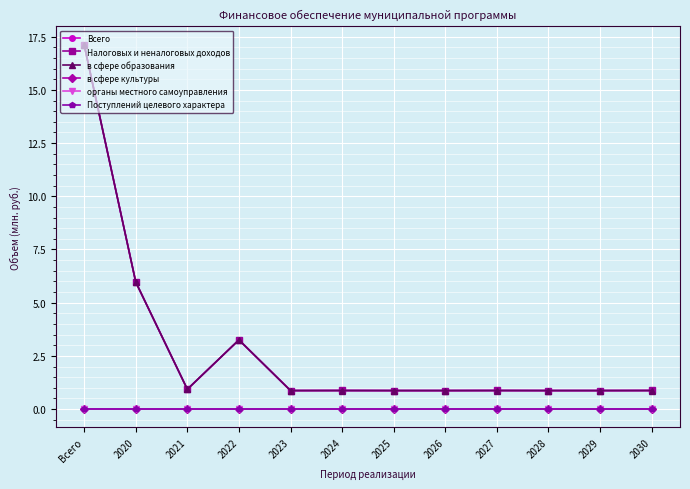

At how many categories does at least one series exceed 14?

1